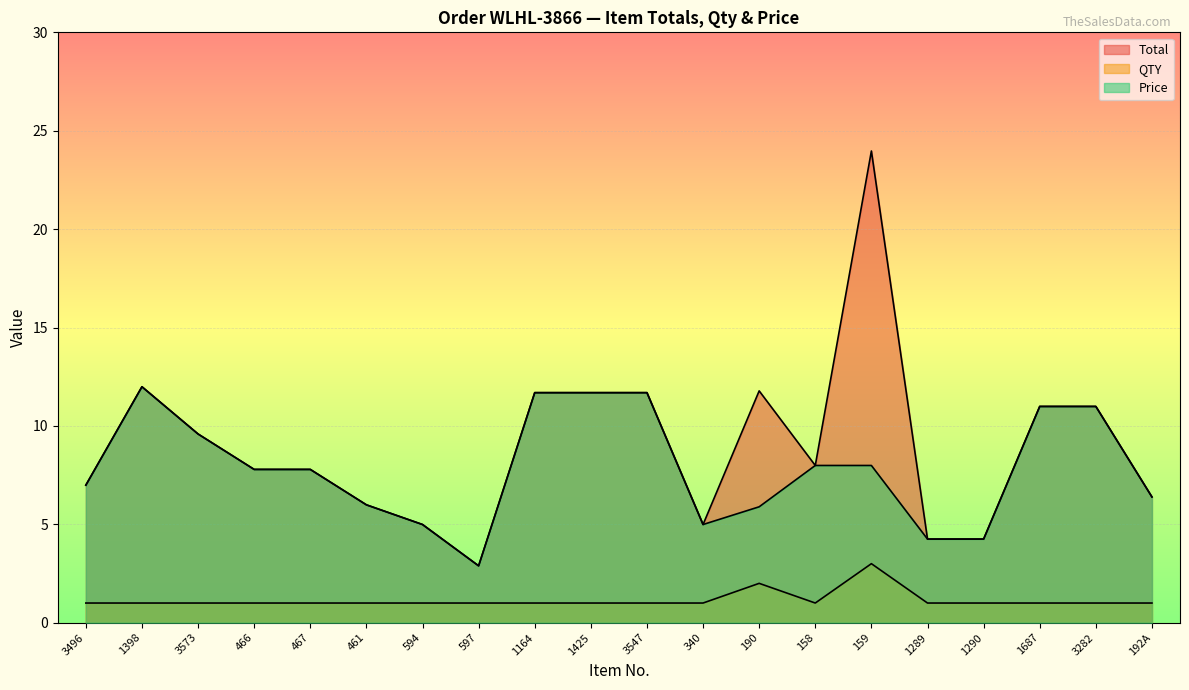

Reading left to right, transcribe all the data shown in this chart.

Total: 3496=7.0	1398=12.0	3573=9.6	466=7.8	467=7.8	461=6.0	594=5.0	597=2.9	1164=11.7	1425=11.7	3547=11.7	340=5.0	190=11.8	158=8.0	159=24.0	1289=4.2	1290=4.2	1687=11.0	3282=11.0	192A=6.4
QTY: 3496=1.0	1398=1.0	3573=1.0	466=1.0	467=1.0	461=1.0	594=1.0	597=1.0	1164=1.0	1425=1.0	3547=1.0	340=1.0	190=2.0	158=1.0	159=3.0	1289=1.0	1290=1.0	1687=1.0	3282=1.0	192A=1.0
Price: 3496=7.0	1398=12.0	3573=9.6	466=7.8	467=7.8	461=6.0	594=5.0	597=2.9	1164=11.7	1425=11.7	3547=11.7	340=5.0	190=5.9	158=8.0	159=8.0	1289=4.2	1290=4.2	1687=11.0	3282=11.0	192A=6.4